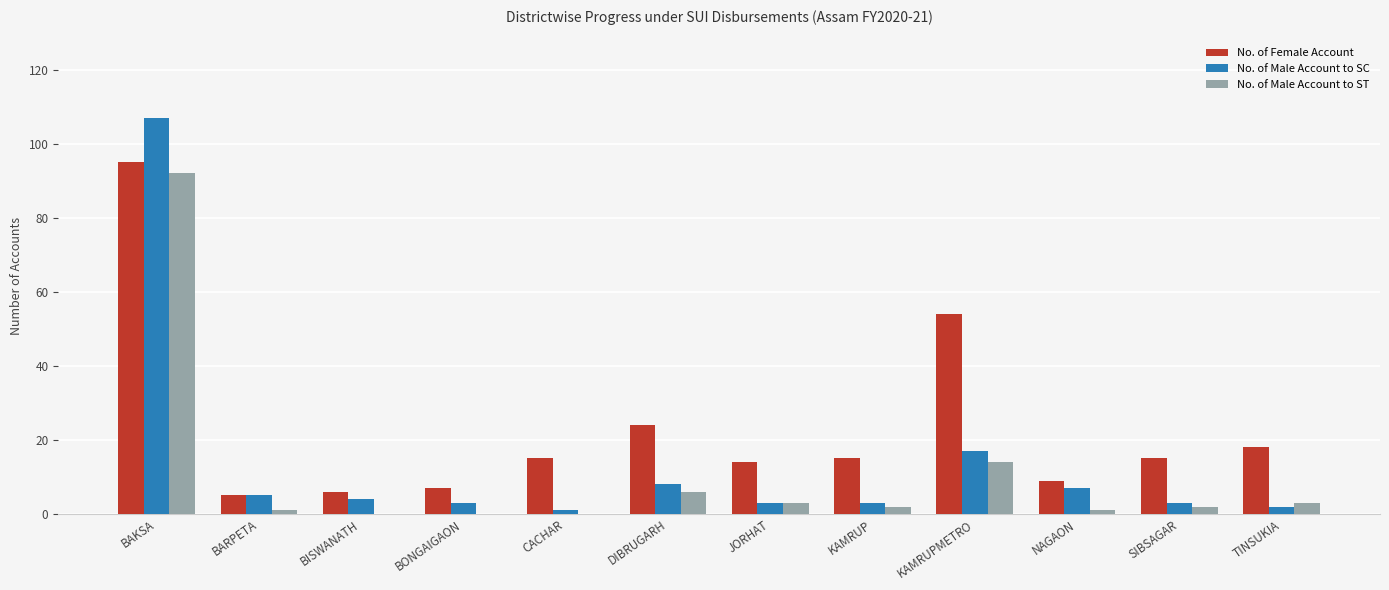

What is the maximum value shown in the chart?

107